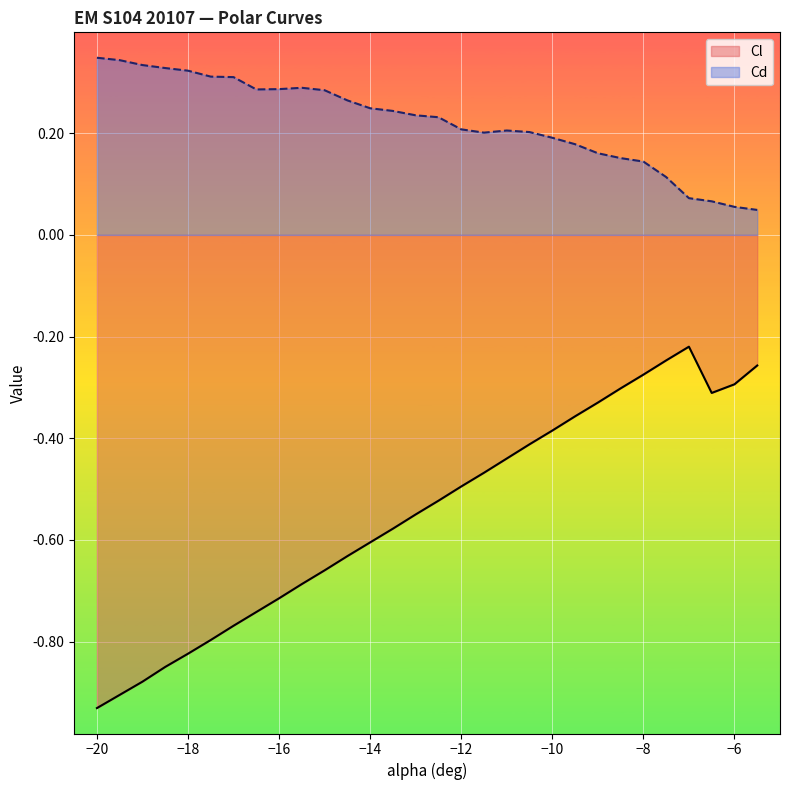

True or false: Cl and Cd cross at least once.

False